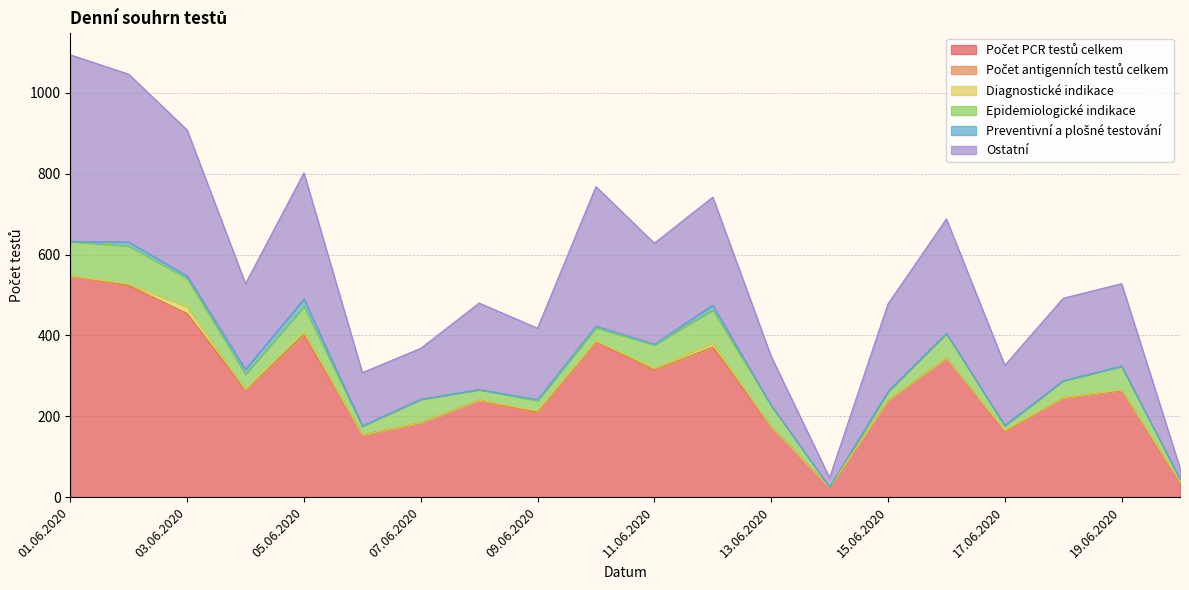

True or false: Ostatní and Preventivní a plošné testování cross at least once.

False